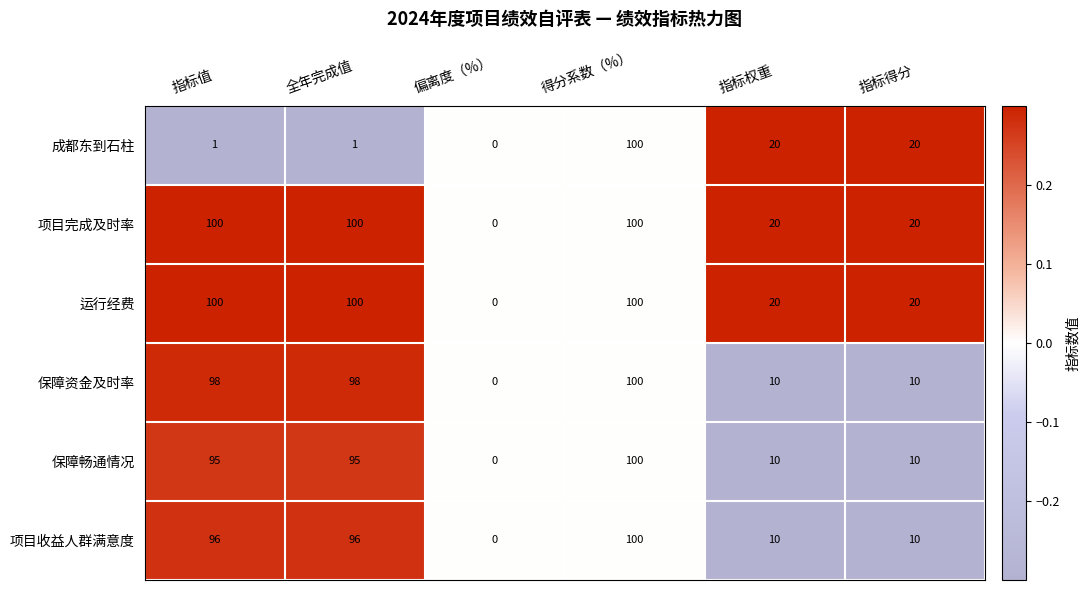

What is the sum of all 保障资金及时率 values?

316